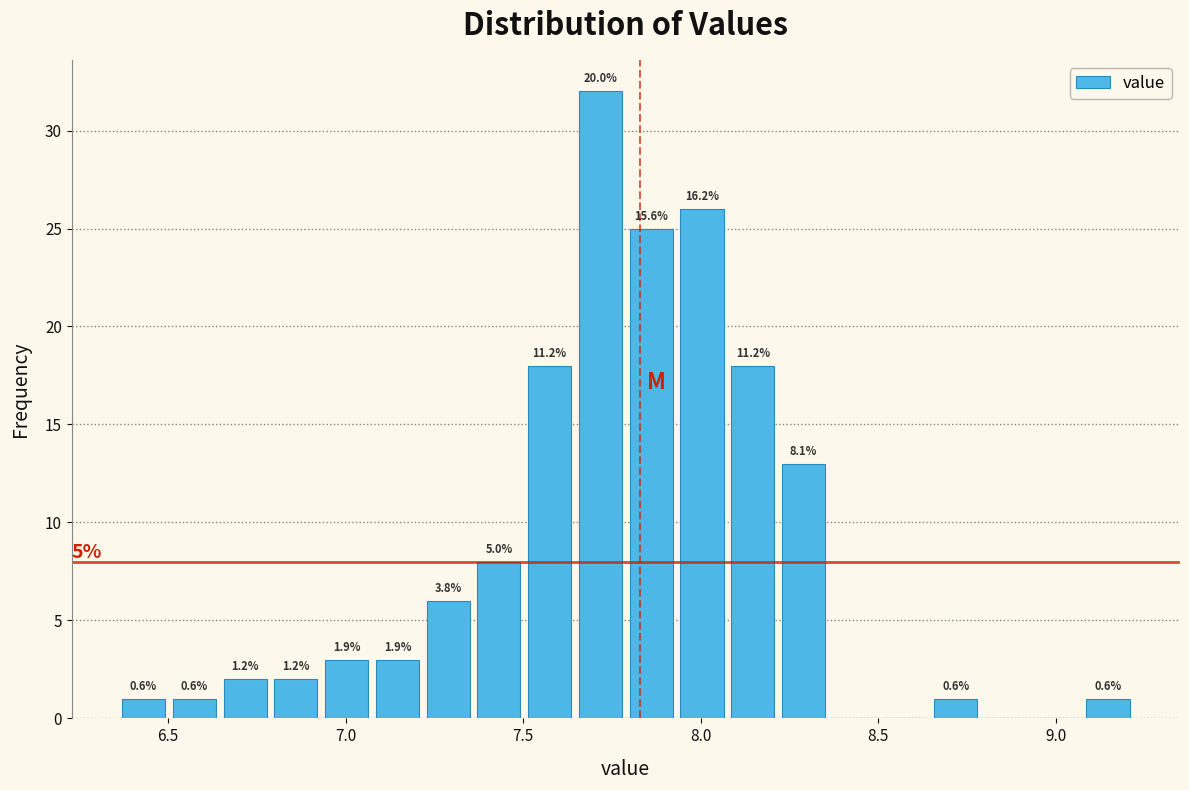

Around what value on the x-axis is the tallest bar? Give the approximate position of its centre, as read against the axis.

7.70